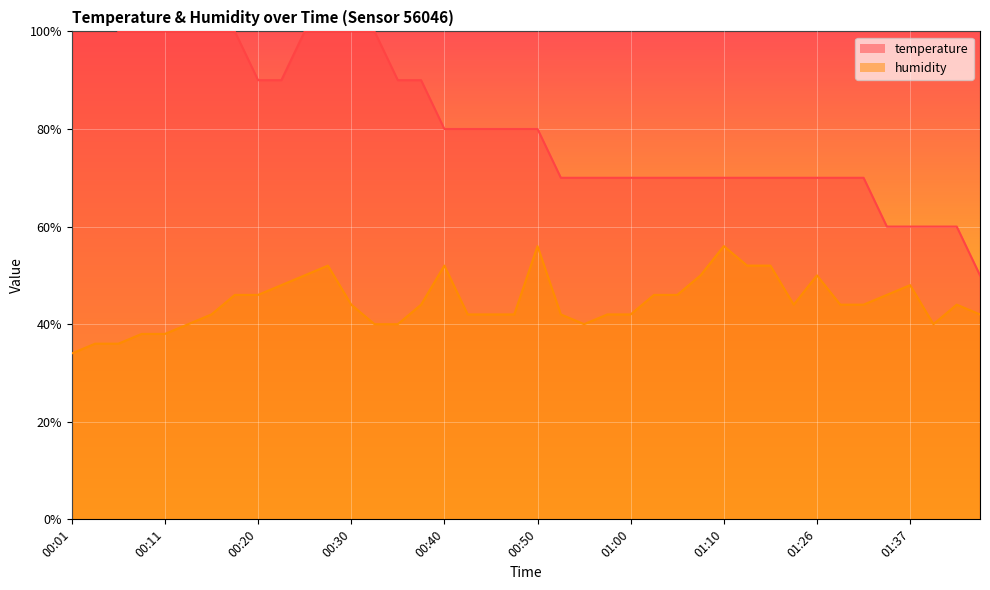

What is the label of the 9th point from the left?

00:20